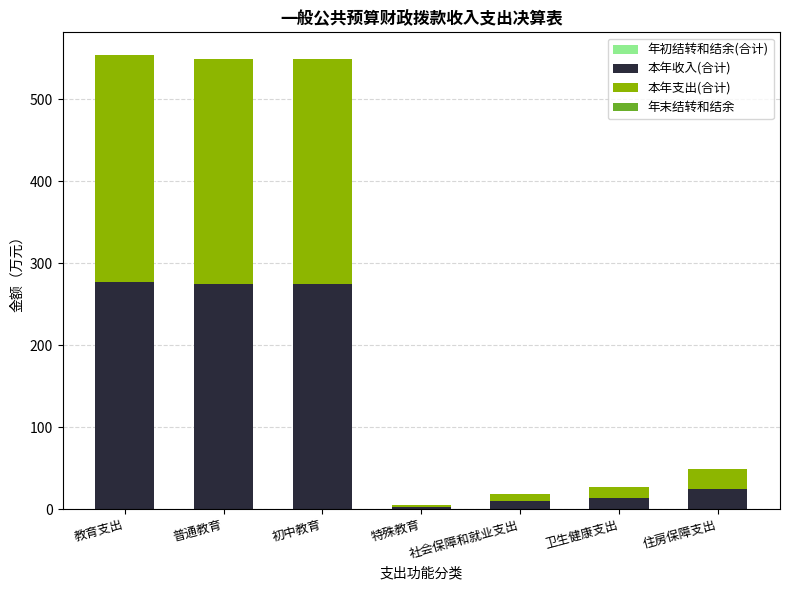

What is the total value across all series at 住房保障支出?

48.4